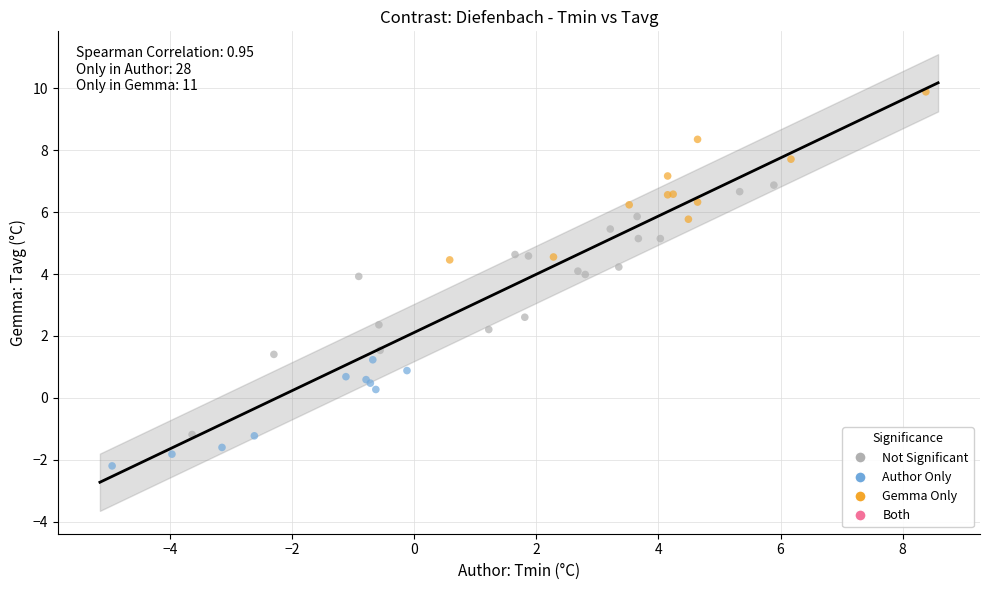

Which series contains the lowest Y value?

Author Only